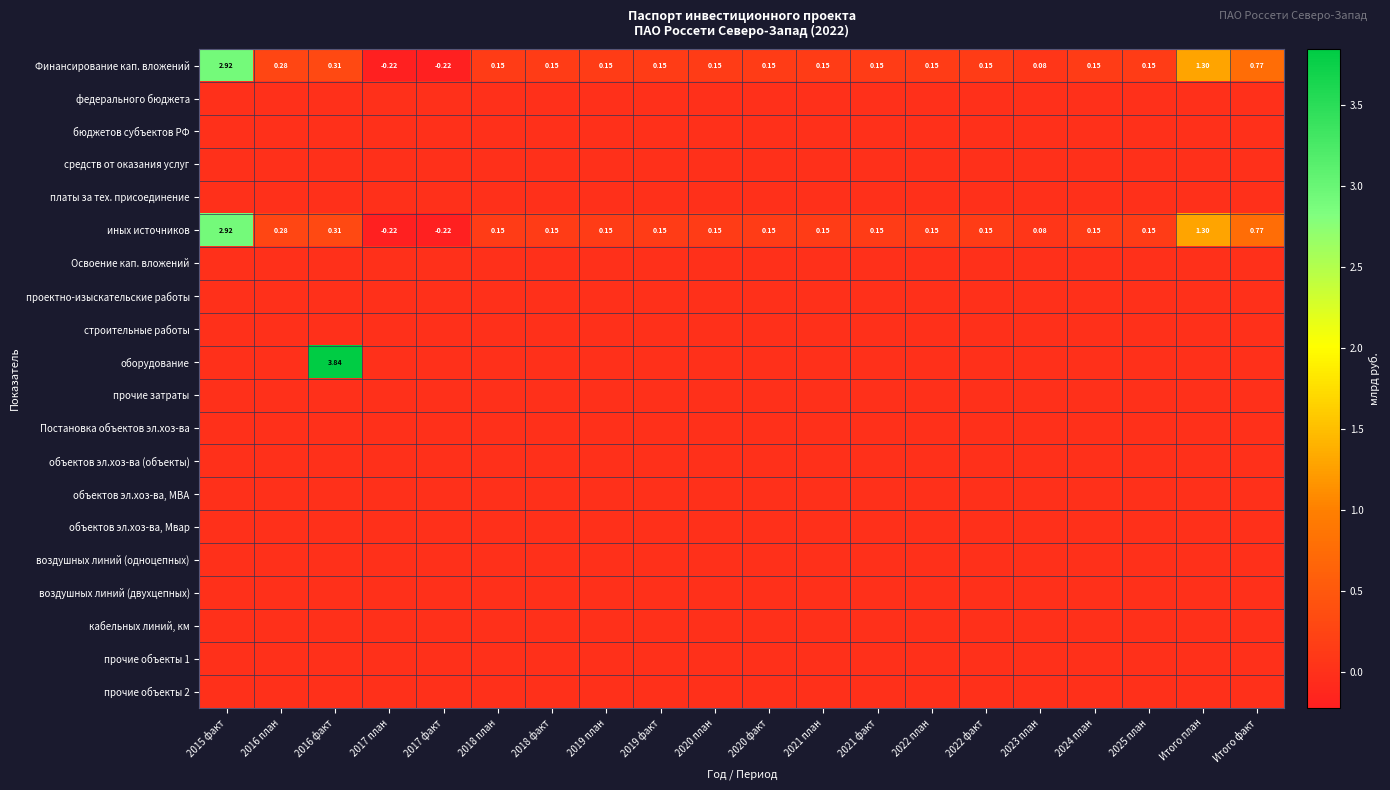

Between 2019 факт and 2024 план, which is larger?

2019 факт